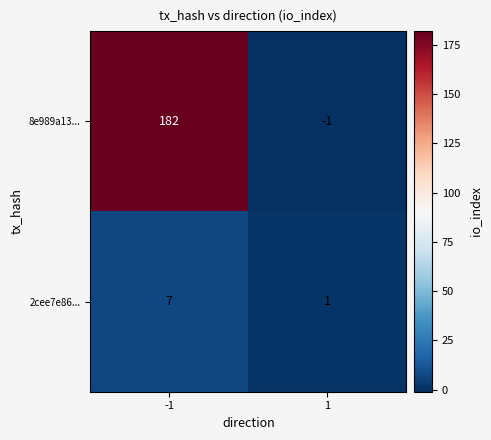

Rank the series by their average value, from lowest to highest.

2cee7e86..., 8e989a13...